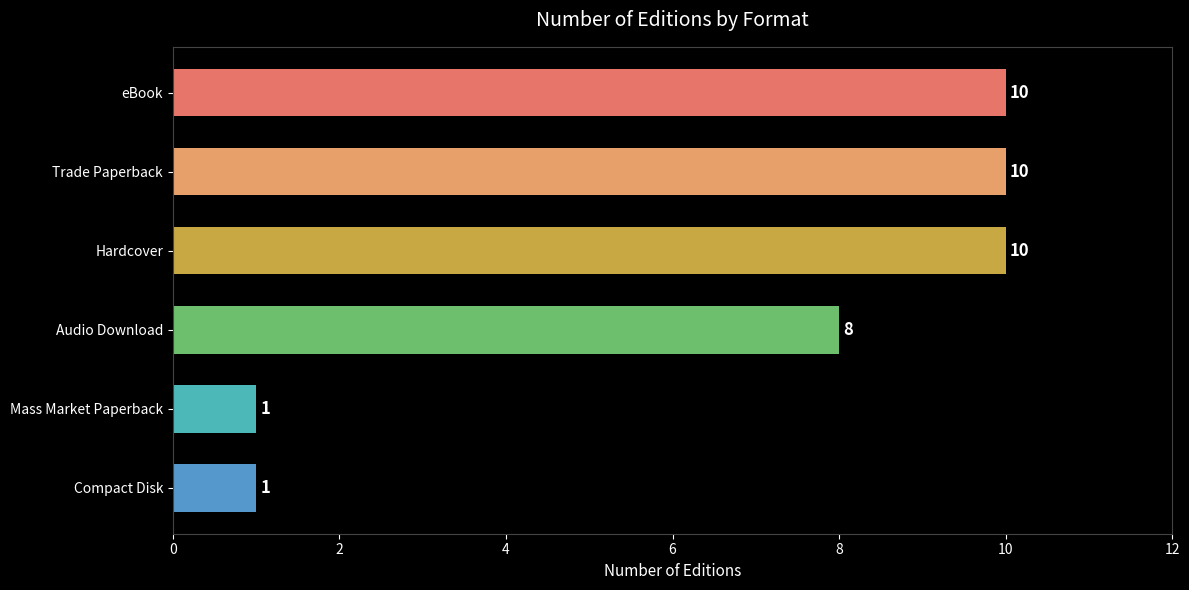

How many distinct data groups are displayed?

1